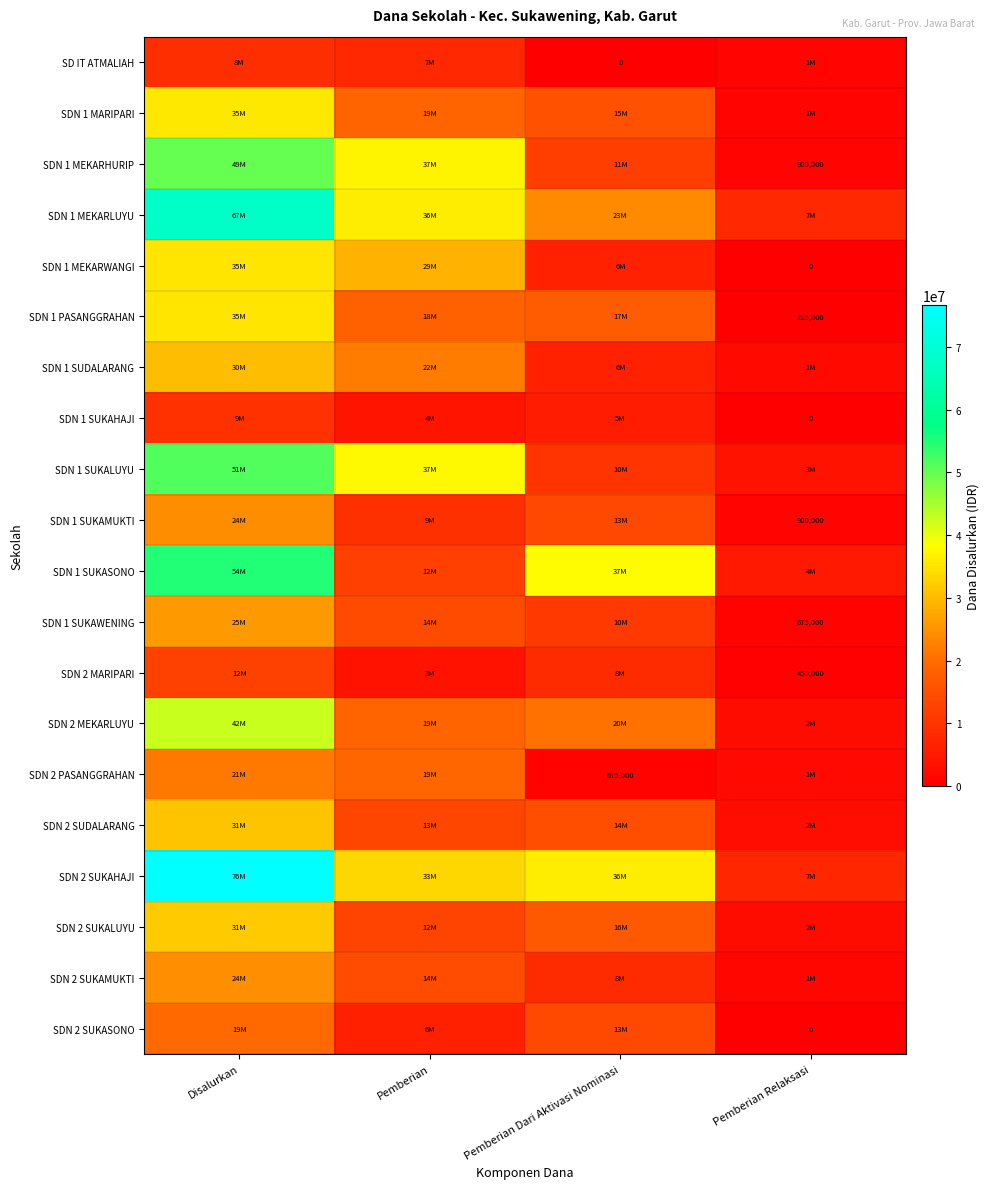

How many series are shown in this chart?

20